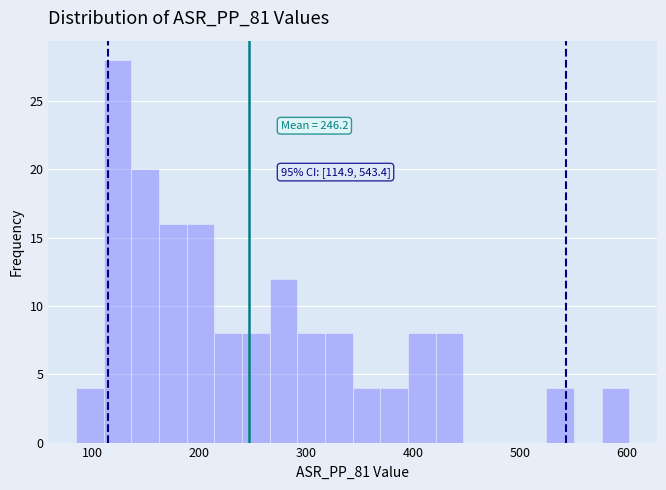

Read against the x-axis, roughly where is the centre of the tallest bar?

120